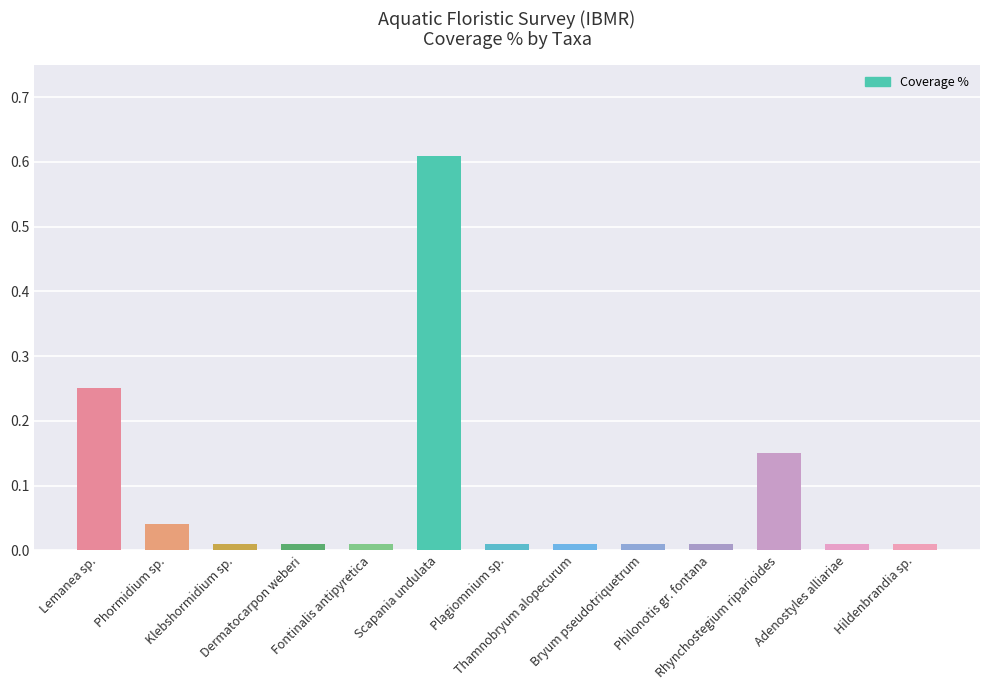

What is the sum of all values?

1.1